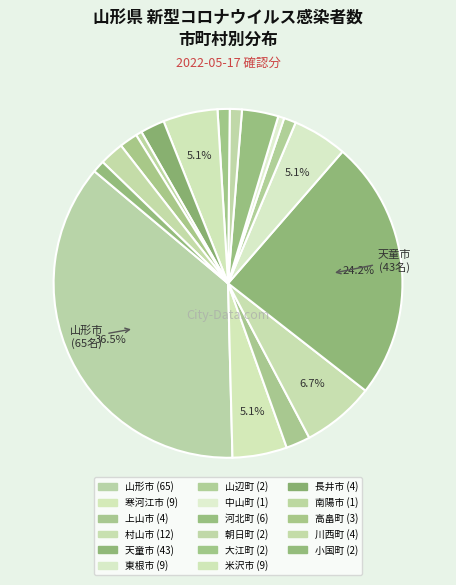

Count the number of slices in the pie.

17